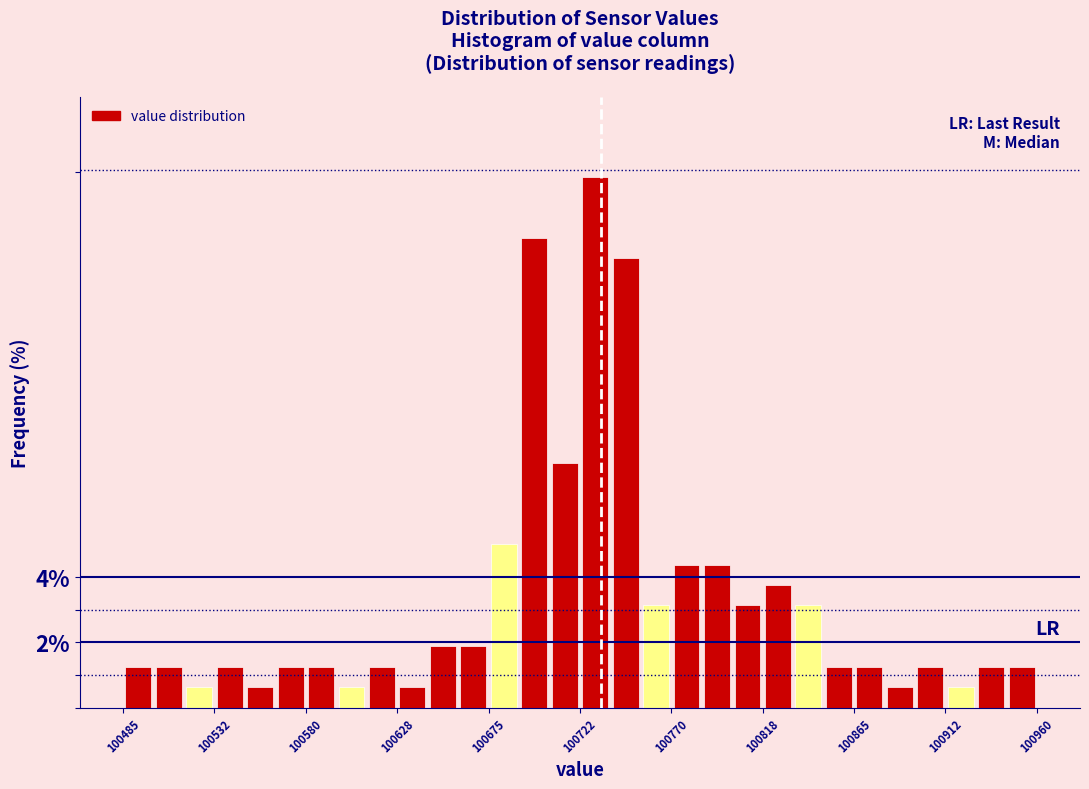

Read against the x-axis, roughly where is the centre of the tallest bar?

100730